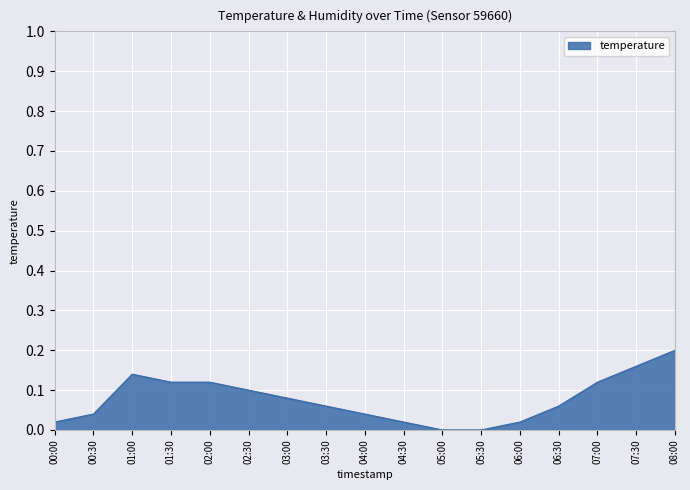

What position from the right is 03:30?

10